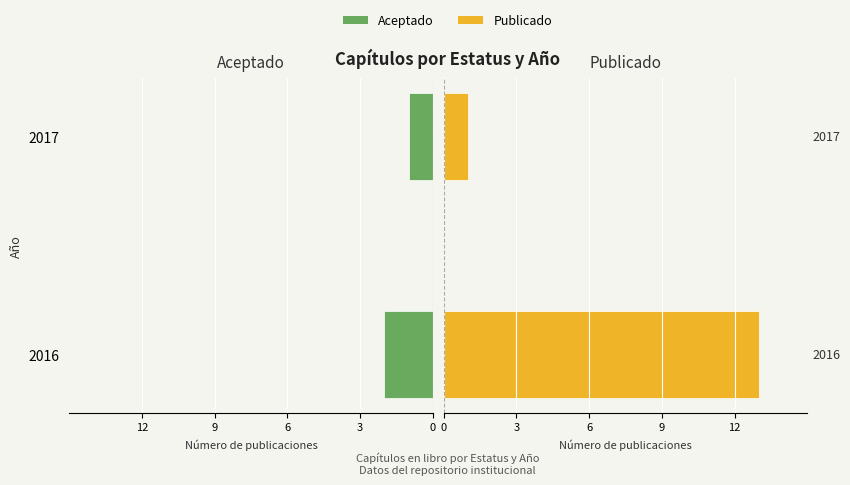

Rank the series by their average value, from highest to lowest.

Publicado, Aceptado